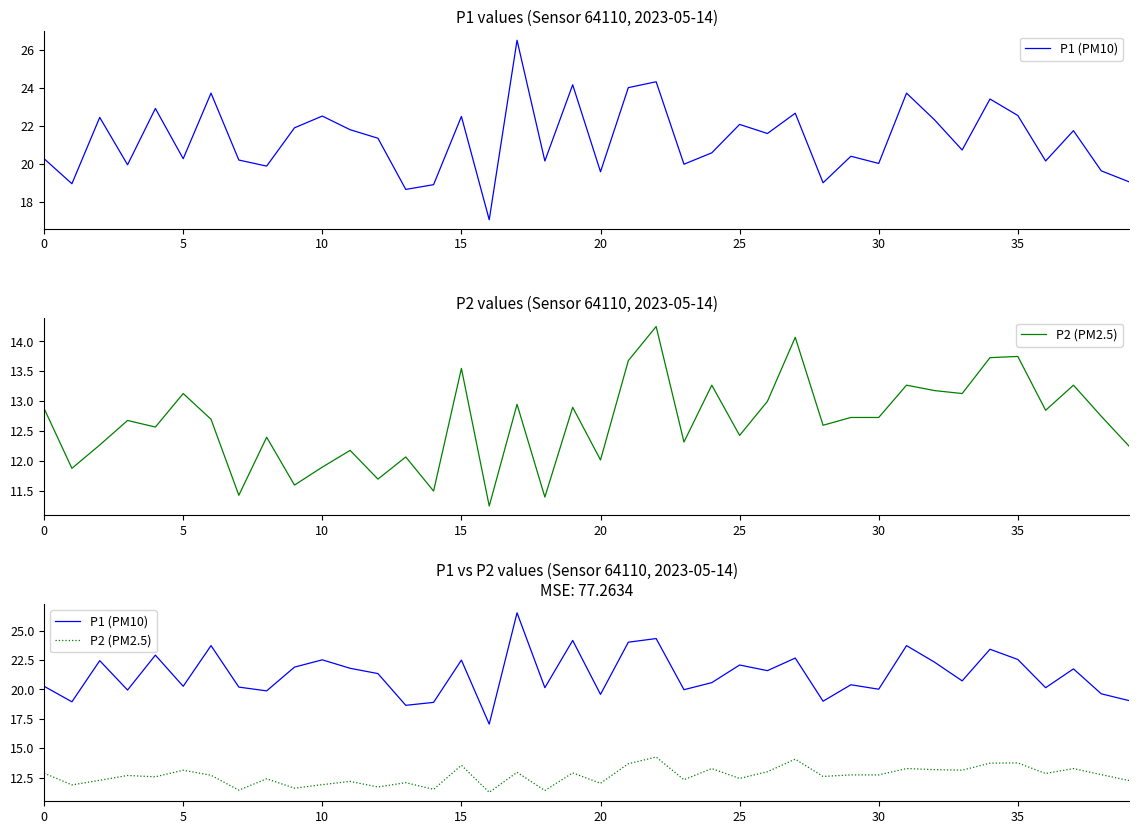

At how many categories does at least one series exceed 17?

40